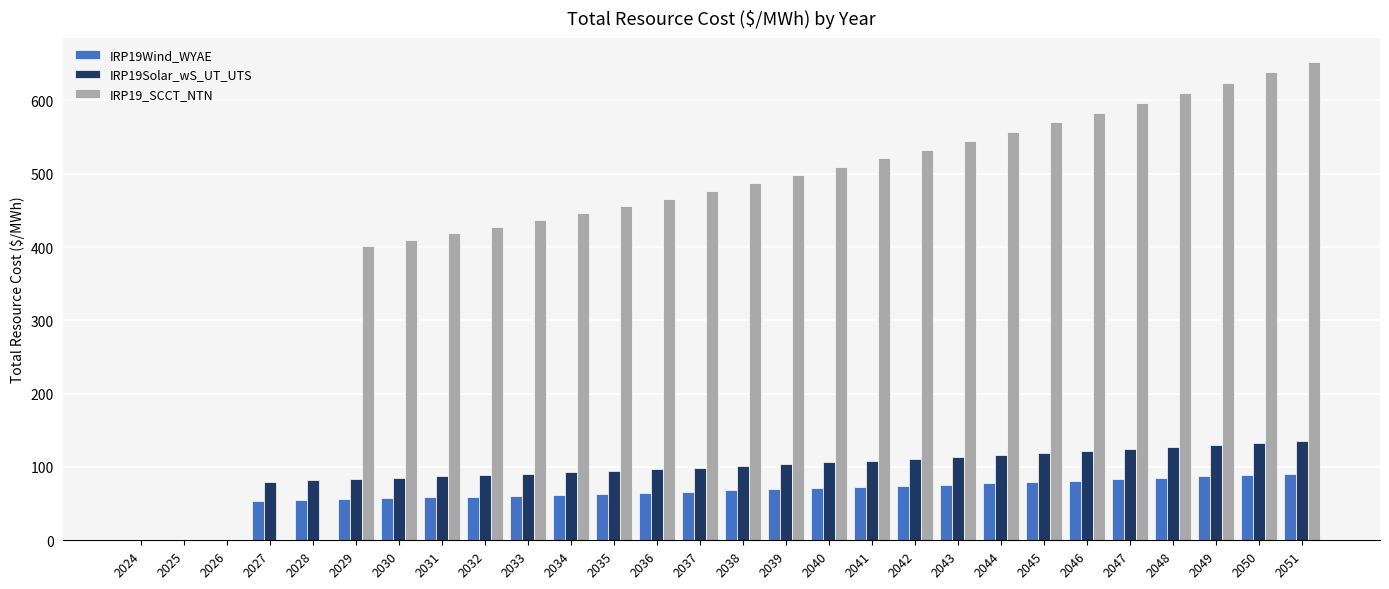

The IRP19Solar_wS_UT_UTS series shows 87.2 at 2031. True or false?

True